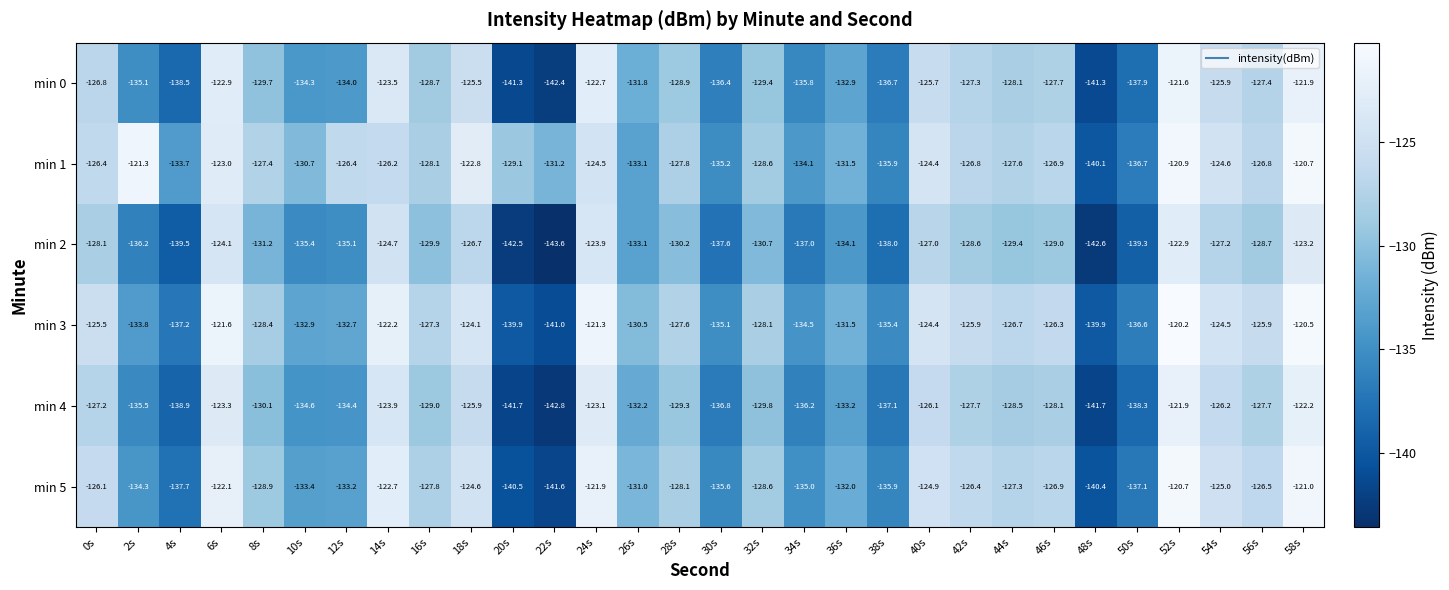

Is the value of min 5 at 56s greater than the value of min 1 at 48s?

Yes